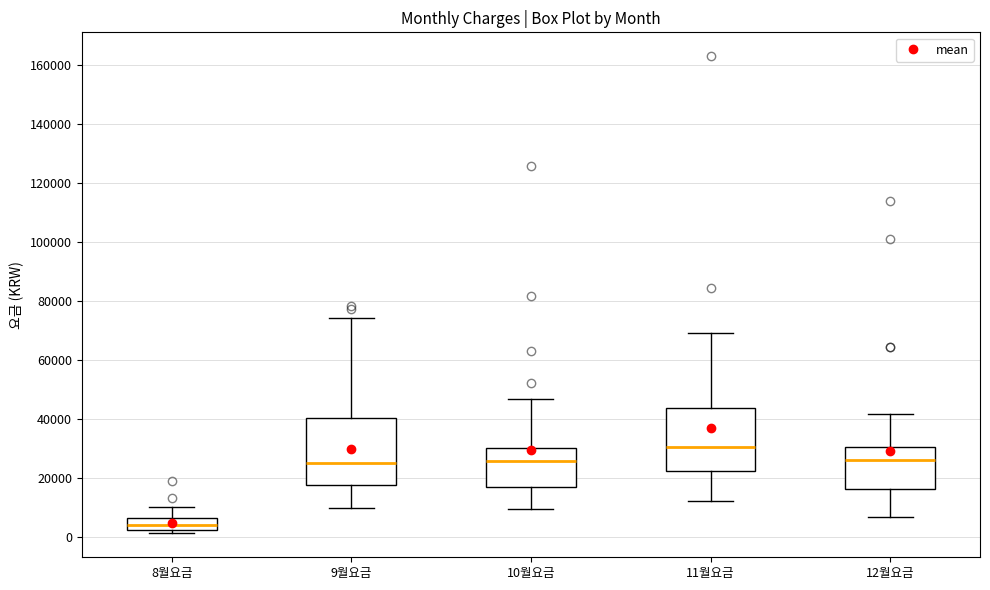

Reading left to right, read every box against the y-axis: the position of its median line, the range the box covers, and the ends of its whiskers. The values are not printed on the chart, so give them approximately, as read against the axis.

8월요금: median 4000, box 2000 to 6000, whiskers 2000 (just below the box's lower edge) to 10000
9월요금: median 26000, box 18000 to 40000, whiskers 10000 to 74000
10월요금: median 26000, box 16000 to 30000, whiskers 10000 to 46000
11월요금: median 30000, box 22000 to 44000, whiskers 12000 to 70000
12월요금: median 26000, box 16000 to 30000, whiskers 6000 to 42000